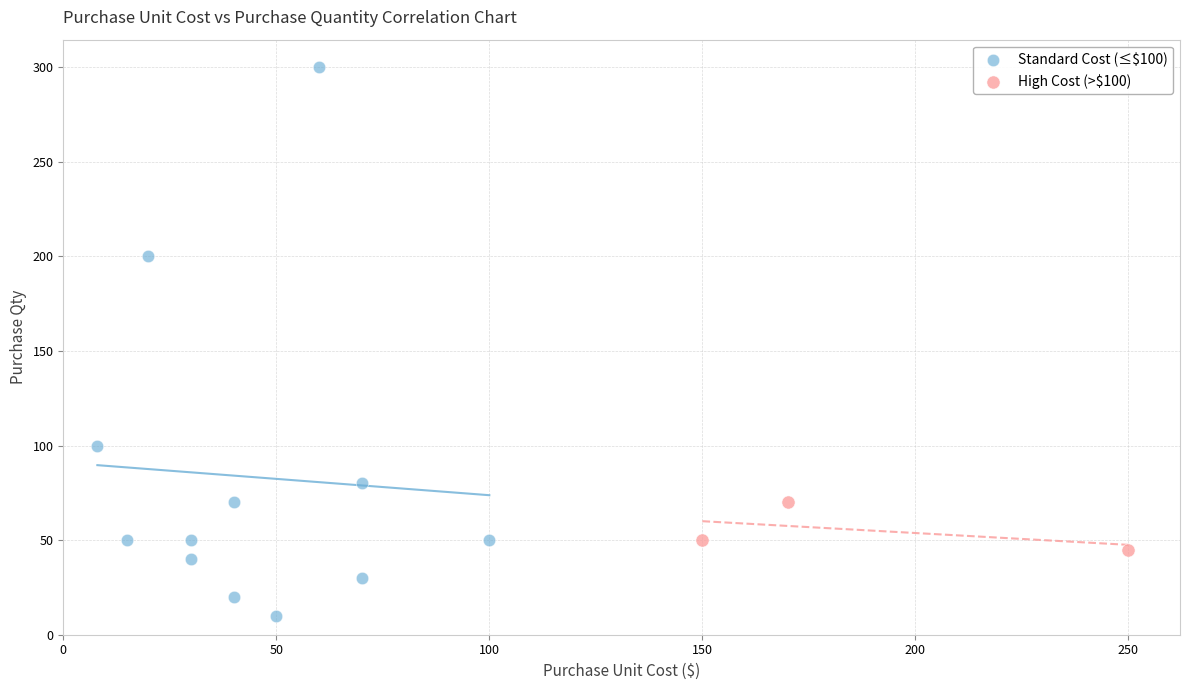

What are all the series names shown in the legend?

Standard Cost (≤$100), High Cost (>$100)